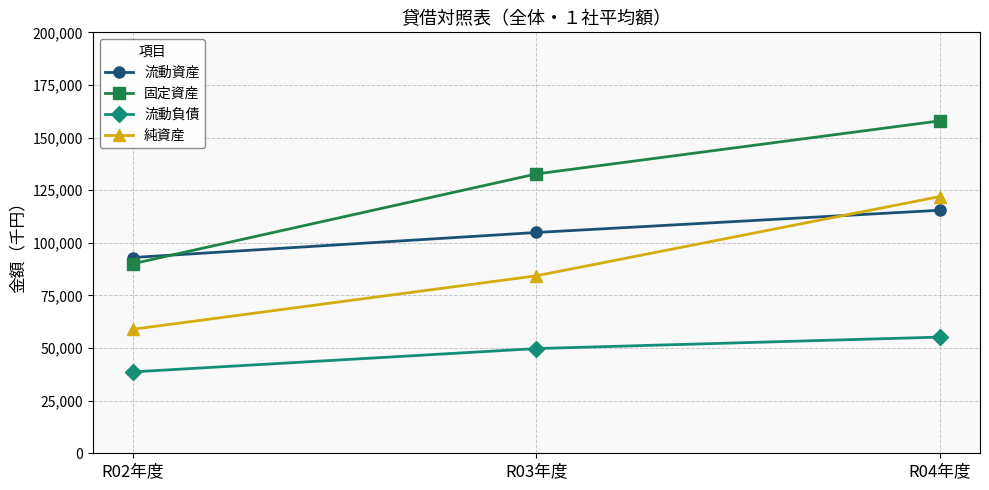

Between R02年度 and R03年度, which series saw the biggest shift?

固定資産